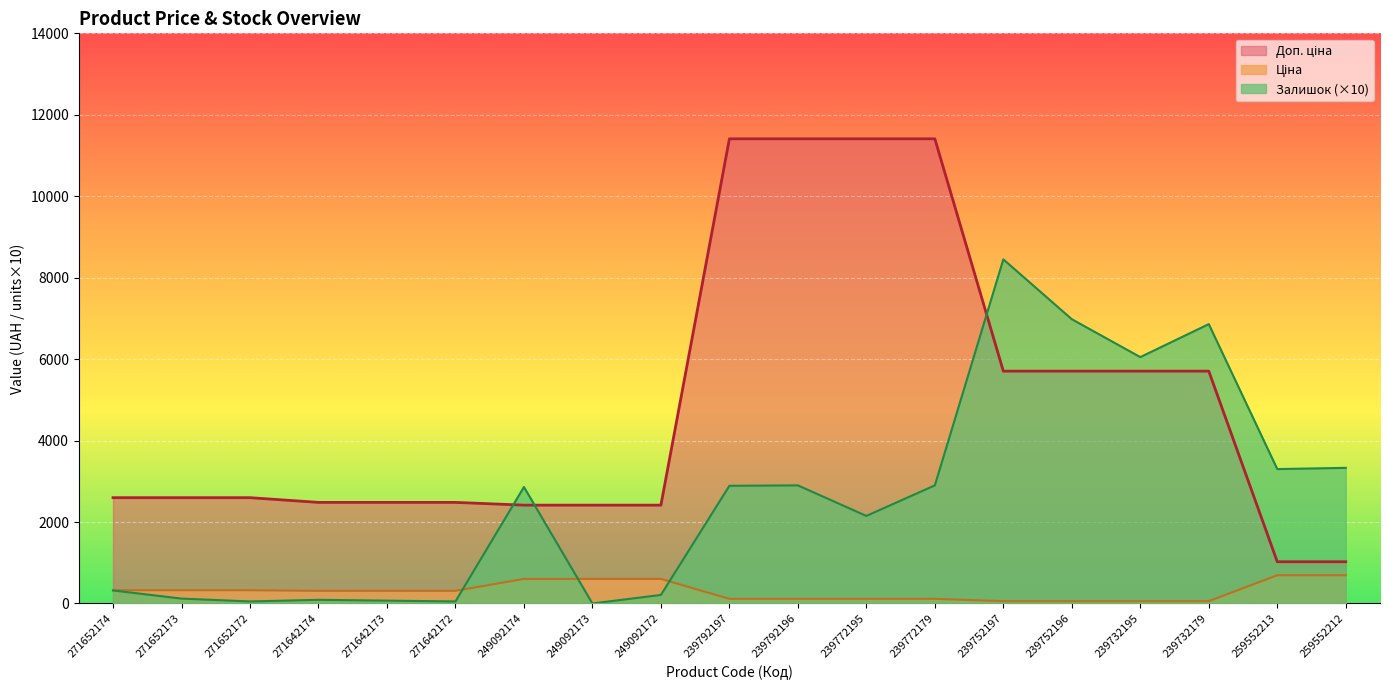

The Доп. ціна series shows 712.7 at 249092174. True or false?

False